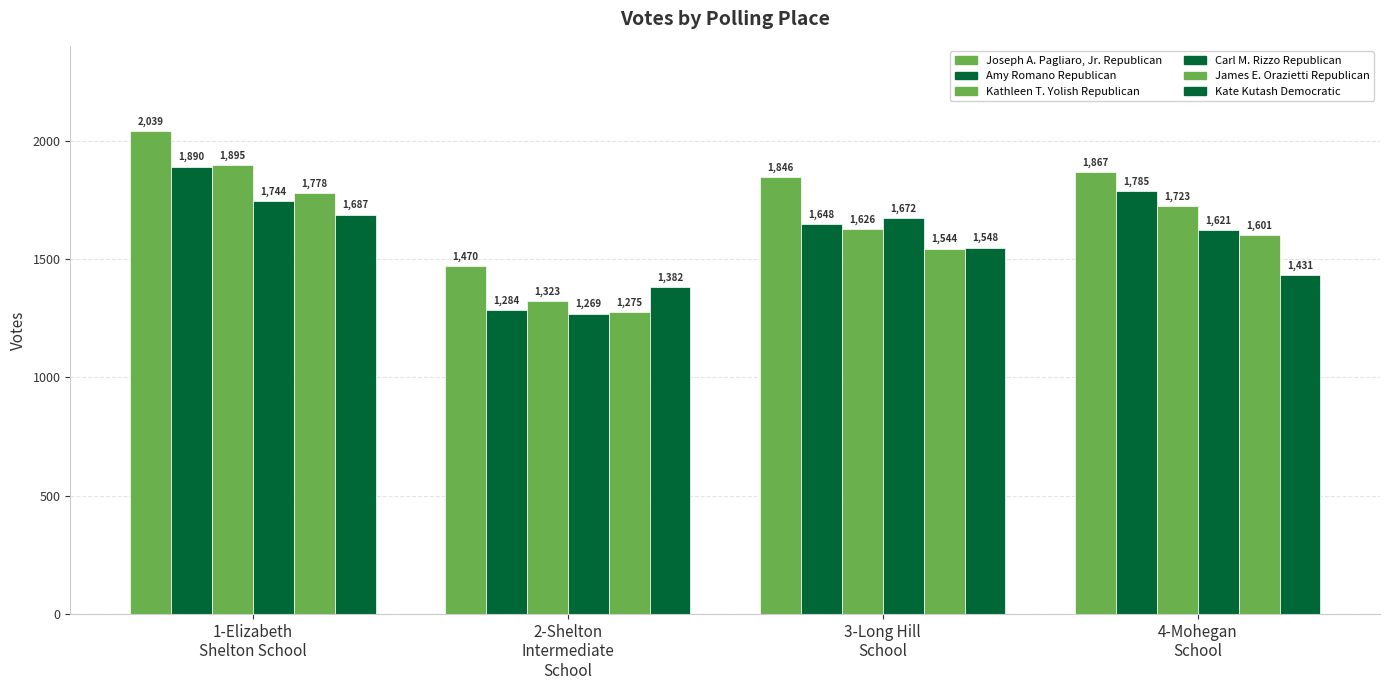

How many groups of bars are there?

4